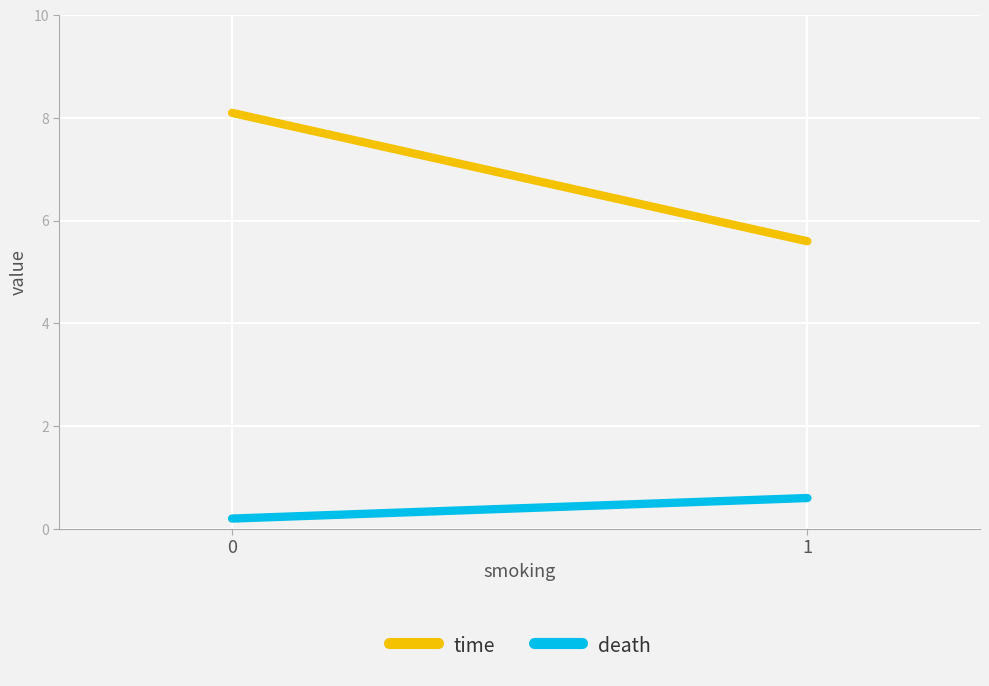

What is the sum of all death values?

0.8